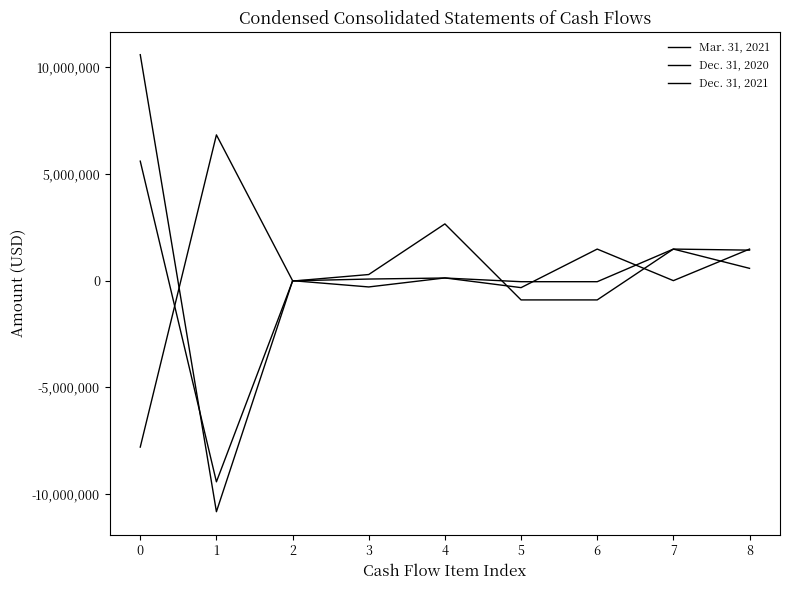

The value of Dec. 31, 2021 at 0 is 5598086. True or false?

True